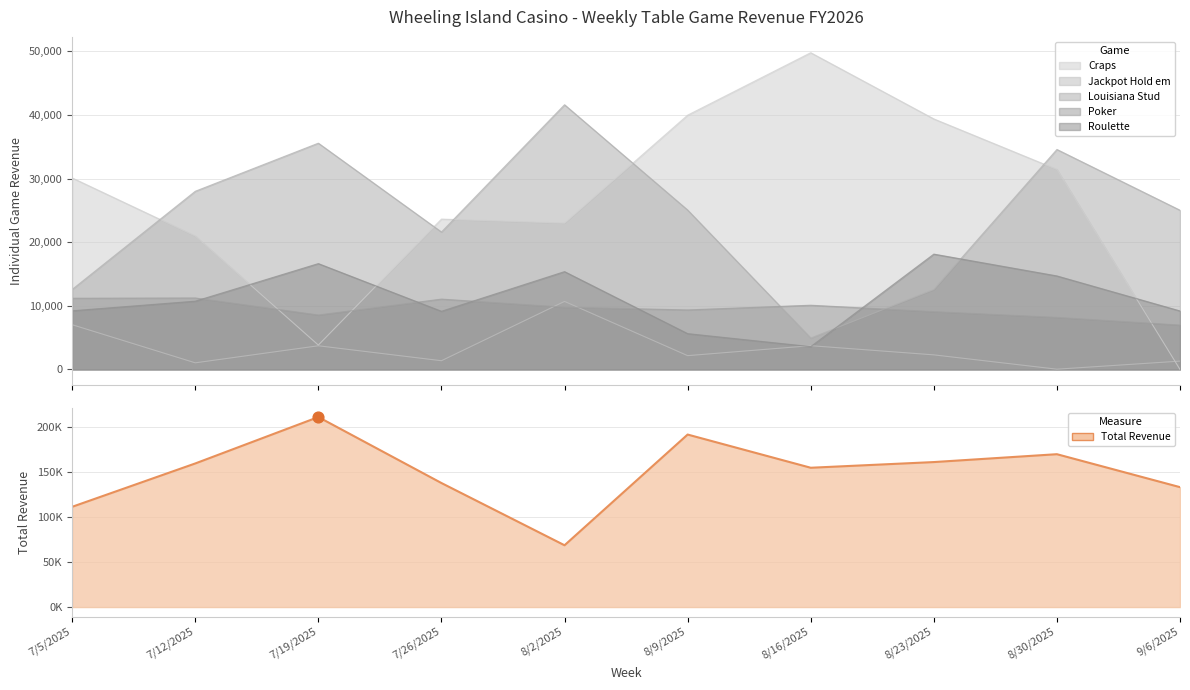

At how many categories does at least one series exceed 170565?

2